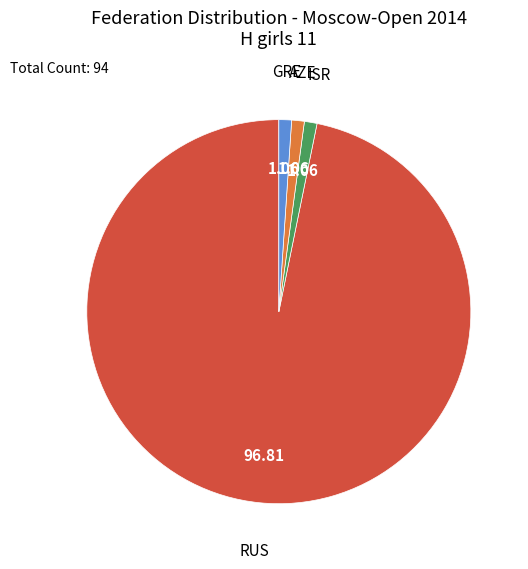

Does any single category account for the majority?

Yes